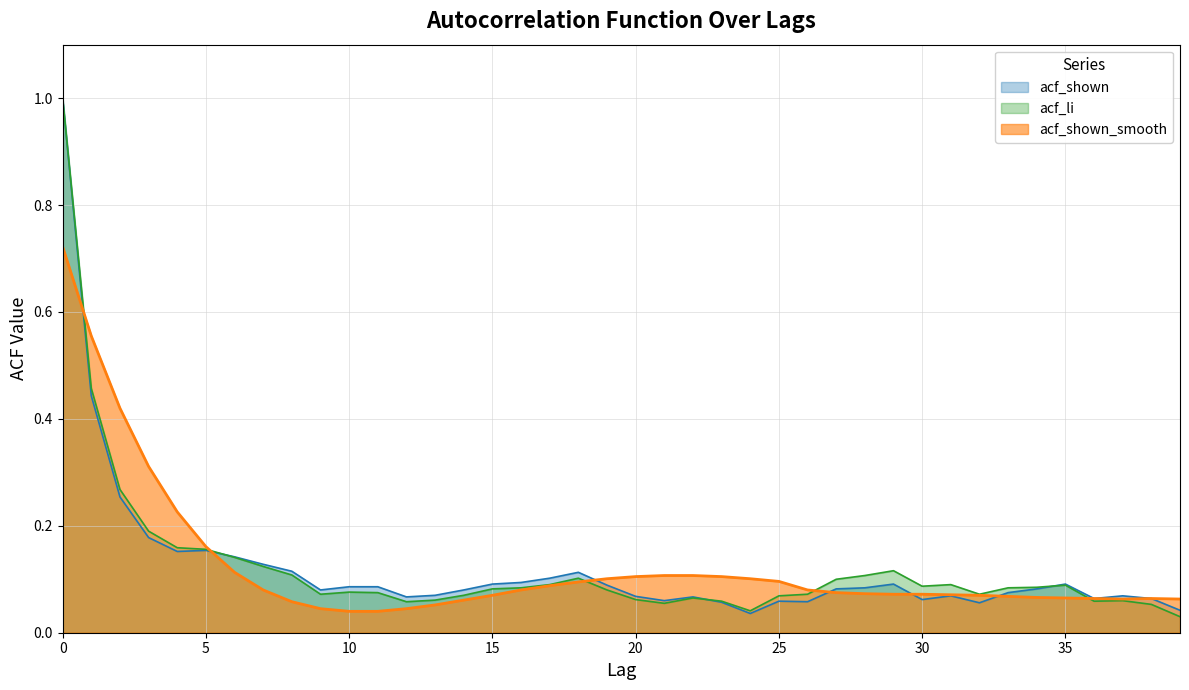

How many intersections are there between acf_shown and acf_shown_smooth?

6